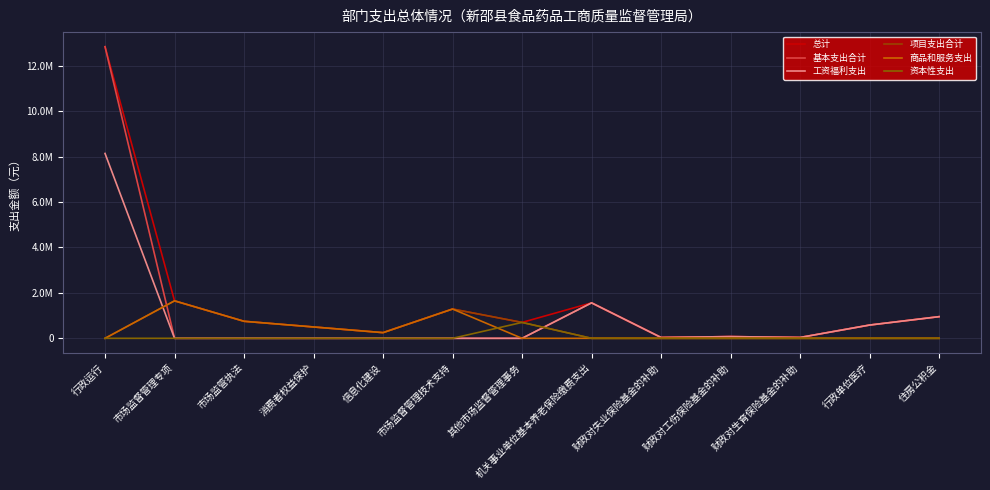

Reading left to right, list all the values displayed in this chart.

总计: 12841666.0	1650000.0	750000.0	500000.0	250000.0	1290000.0	700000.0	1561711.2	36846.6	75588.1	37794.0	584087.2	953867.3
基本支出合计: 12841666.0	0.0	0.0	0.0	0.0	0.0	0.0	1561711.2	36846.6	75588.1	37794.0	584087.2	953867.3
工资福利支出: 8140654.0	0.0	0.0	0.0	0.0	0.0	0.0	1561711.2	36846.6	75588.1	37794.0	584087.2	953867.3
项目支出合计: 0.0	1650000.0	750000.0	500000.0	250000.0	1290000.0	700000.0	0.0	0.0	0.0	0.0	0.0	0.0
商品和服务支出: 0.0	1650000.0	750000.0	500000.0	250000.0	1290000.0	0.0	0.0	0.0	0.0	0.0	0.0	0.0
资本性支出: 0.0	0.0	0.0	0.0	0.0	0.0	700000.0	0.0	0.0	0.0	0.0	0.0	0.0